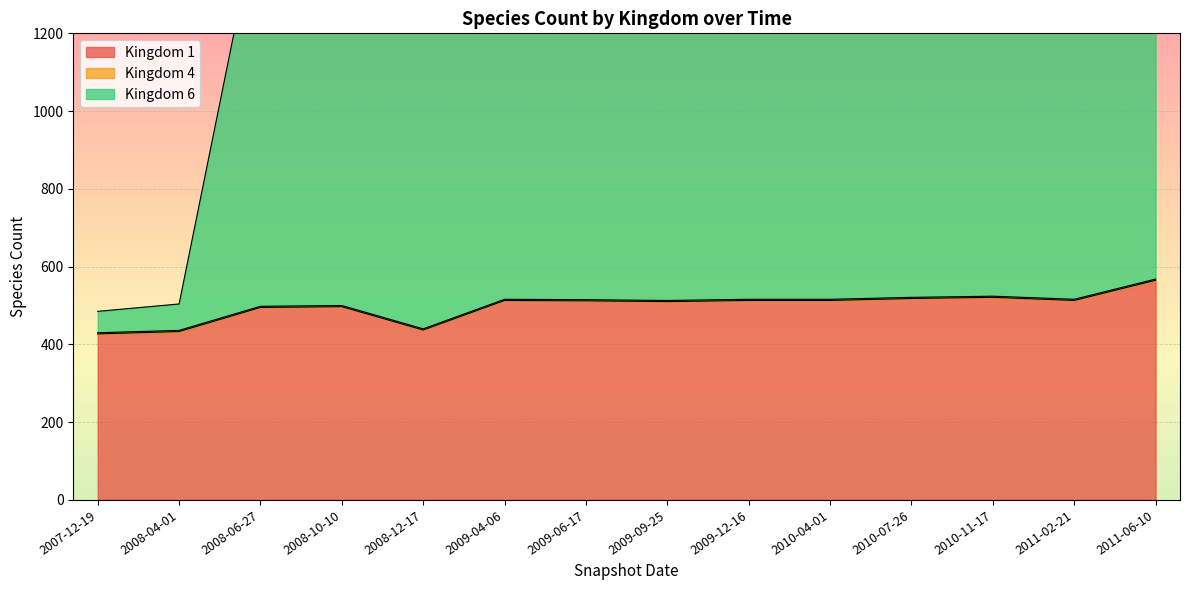

What is the difference between the maximum and minimum values in the 6 series?

1197